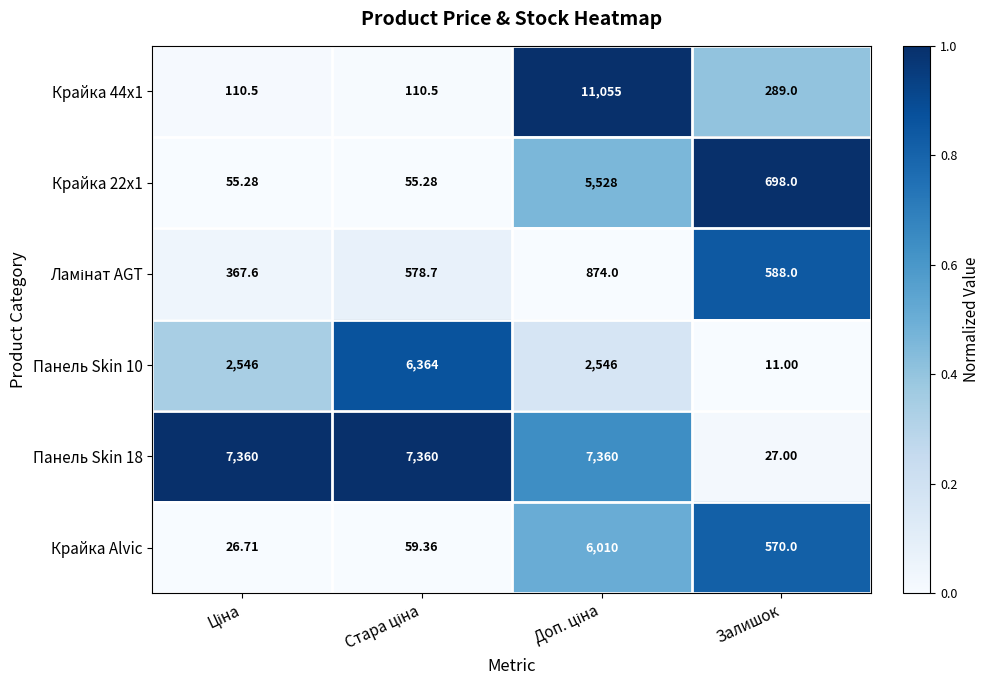

Which category has the lowest value in the Панель Skin 10 series?

Залишок